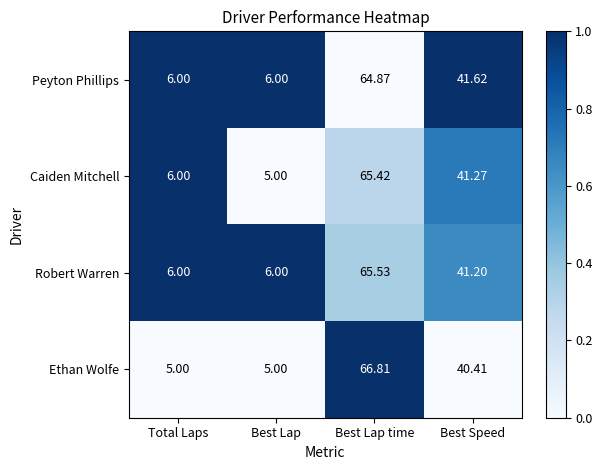

What is the total value across all series at Total Laps?

23.0